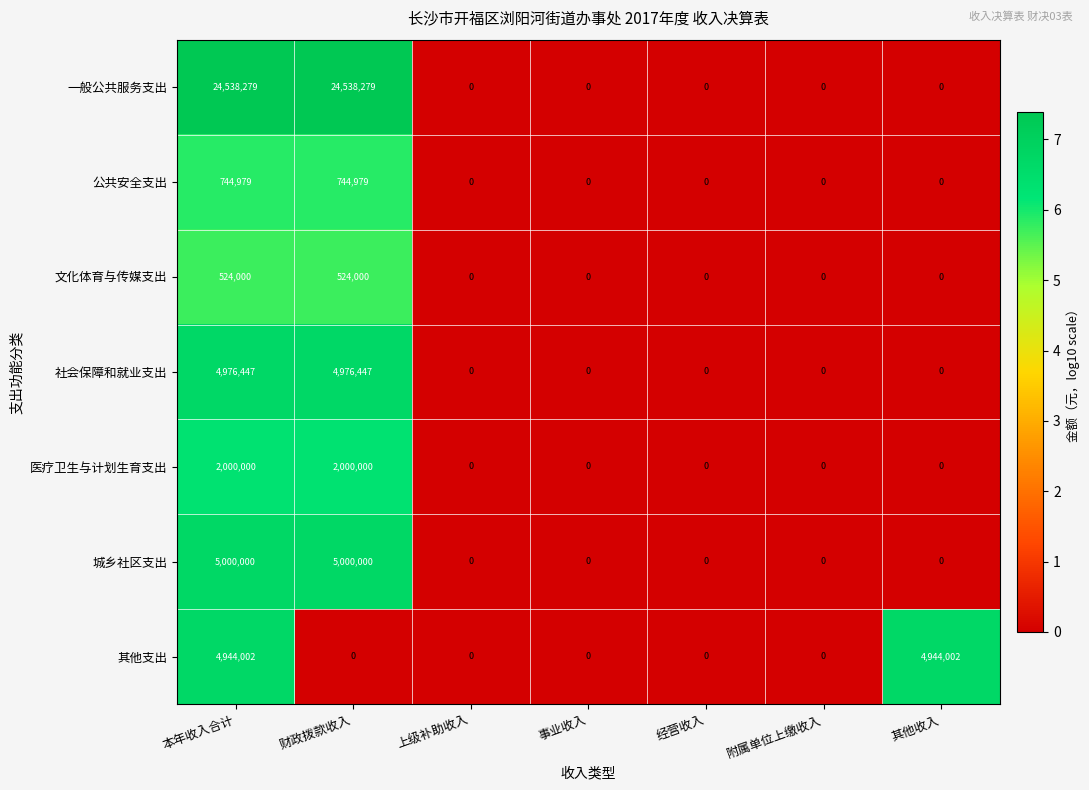

Between 上级补助收入 and 其他收入, which series saw the biggest shift?

其他支出